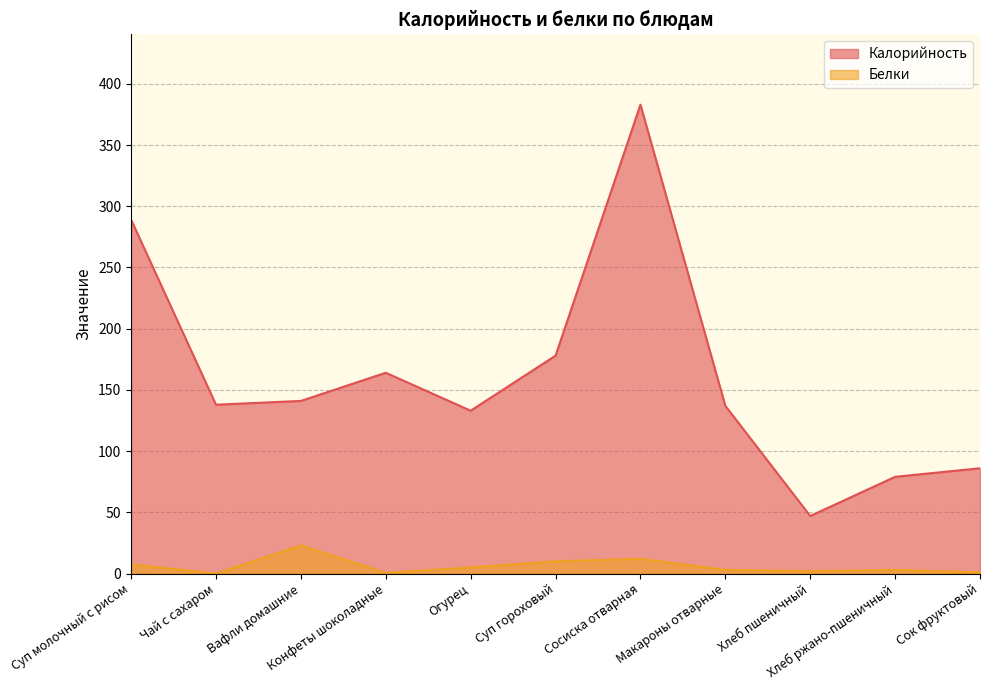

True or false: Калорийность has a value of 141.0 at Вафли домашние.

True